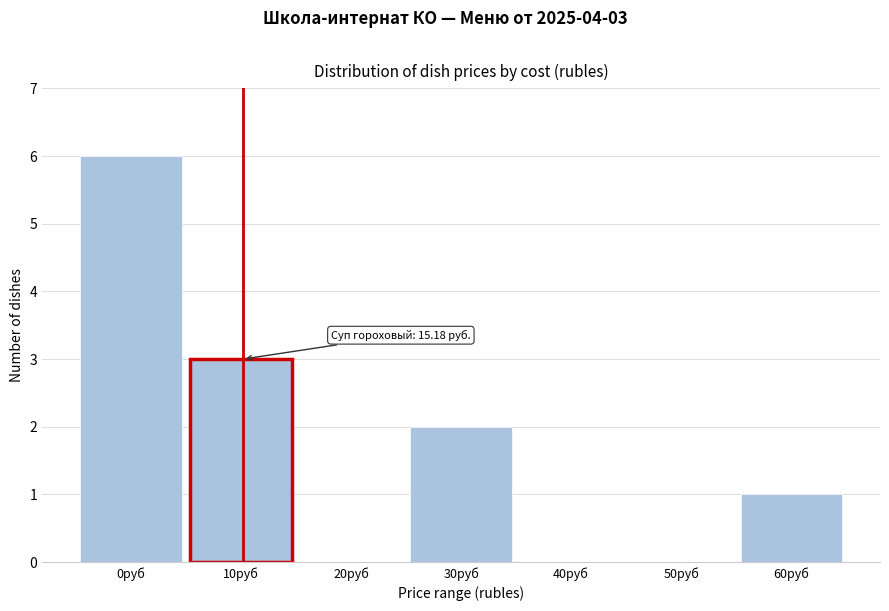

Reading left to right, transcribe all the data shown in this chart.

0руб=6	10руб=3	20руб=0	30руб=2	40руб=0	50руб=0	60руб=1